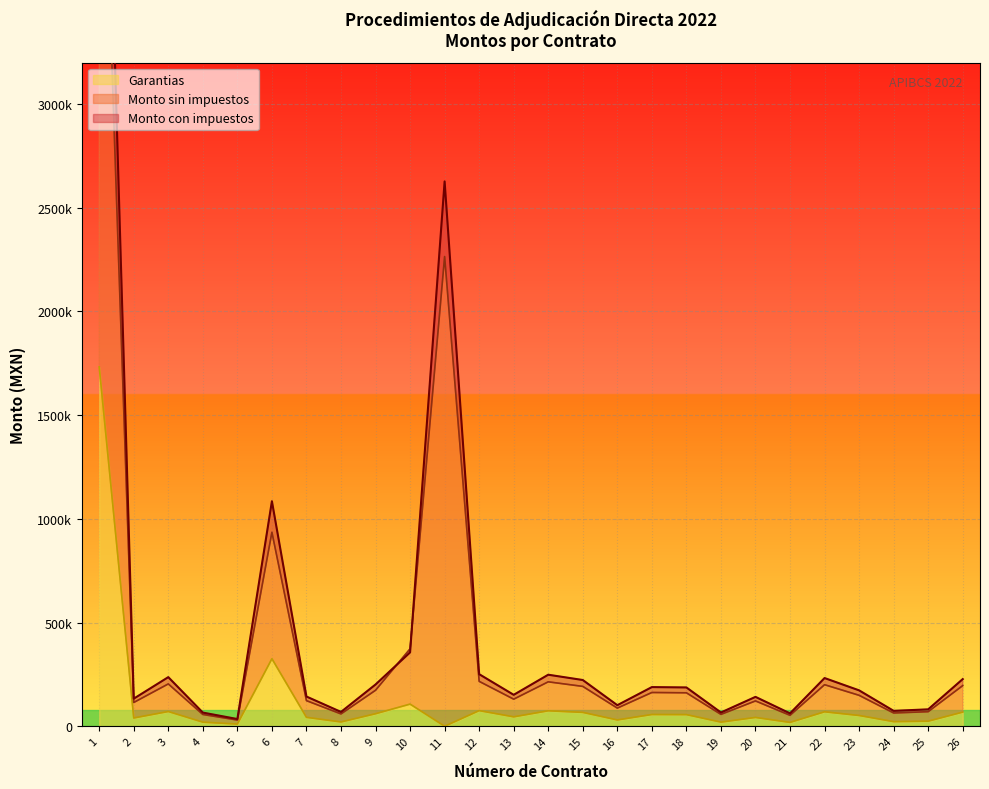

What is the average value of the Garantias series?

121281.0